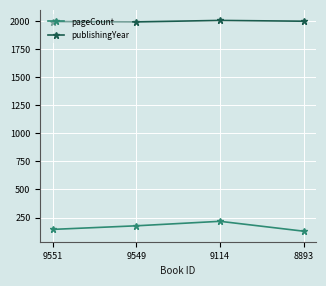

Rank the series by their maximum value, from lowest to highest.

pageCount, publishingYear